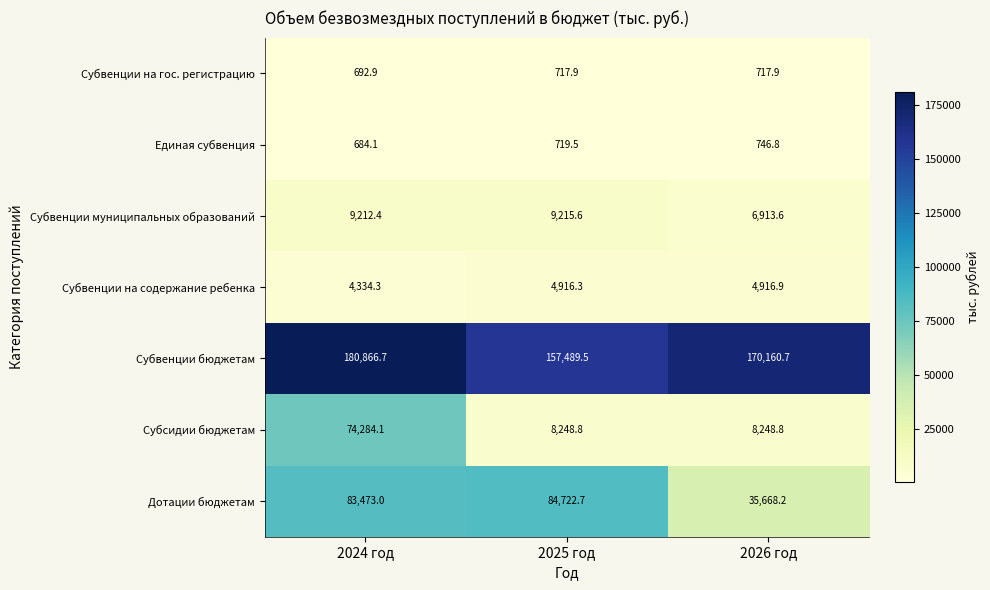

Reading right to left, extract all data points from this chart.

Субвенции на гос. регистрацию: 2026 год=717.9	2025 год=717.9	2024 год=692.9
Единая субвенция: 2026 год=746.8	2025 год=719.5	2024 год=684.1
Субвенции муниципальных образований: 2026 год=6913.6	2025 год=9215.6	2024 год=9212.4
Субвенции на содержание ребенка: 2026 год=4916.9	2025 год=4916.3	2024 год=4334.3
Субвенции бюджетам: 2026 год=170160.7	2025 год=157489.5	2024 год=180866.7
Субсидии бюджетам: 2026 год=8248.8	2025 год=8248.8	2024 год=74284.1
Дотации бюджетам: 2026 год=35668.2	2025 год=84722.7	2024 год=83473.0